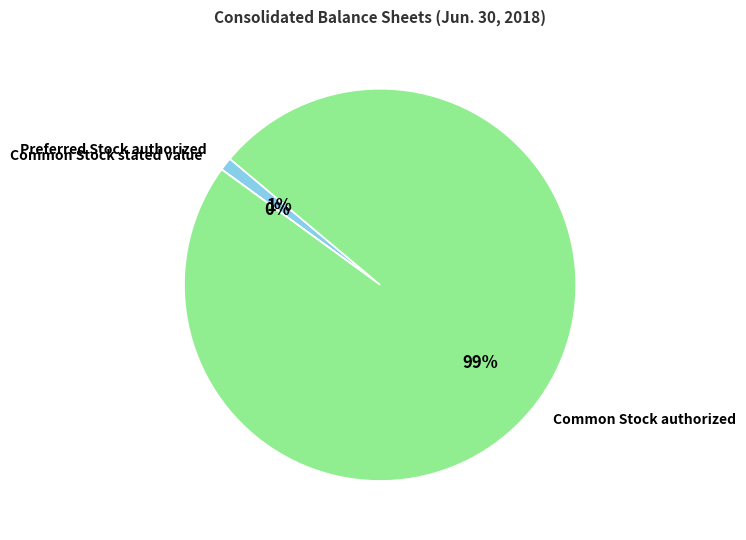

To the nearest percent, what is the average slice percentage?

33%